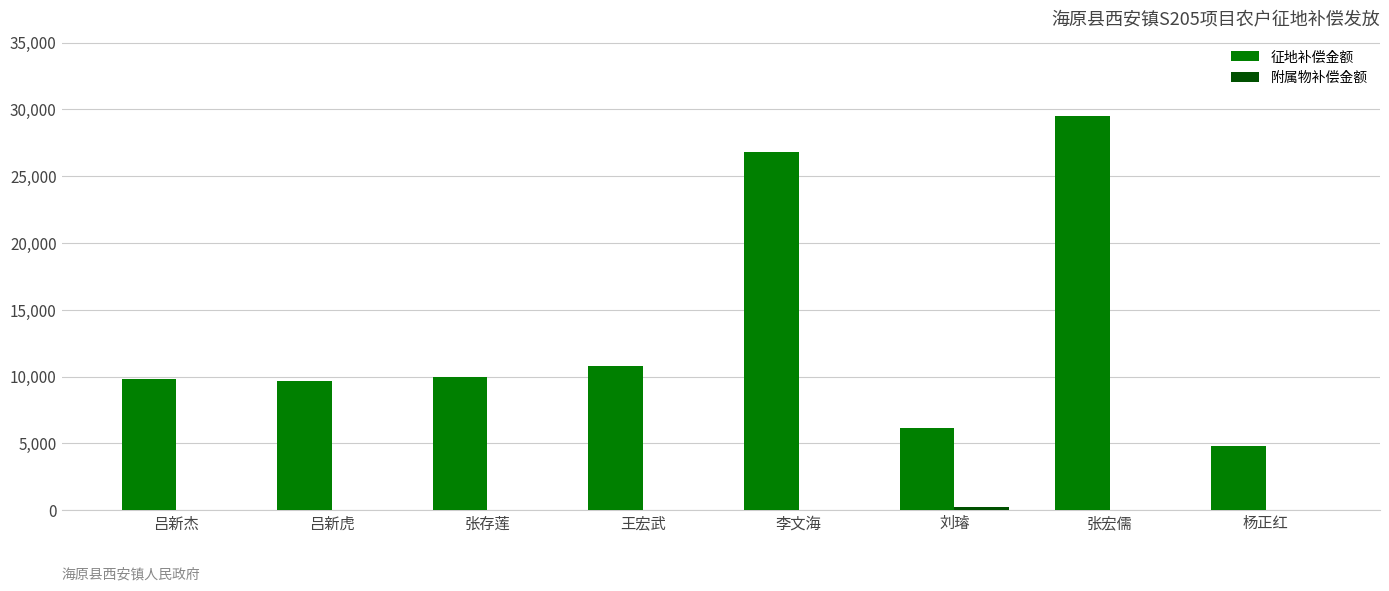

Which series has the largest total across all categories?

征地补偿金额